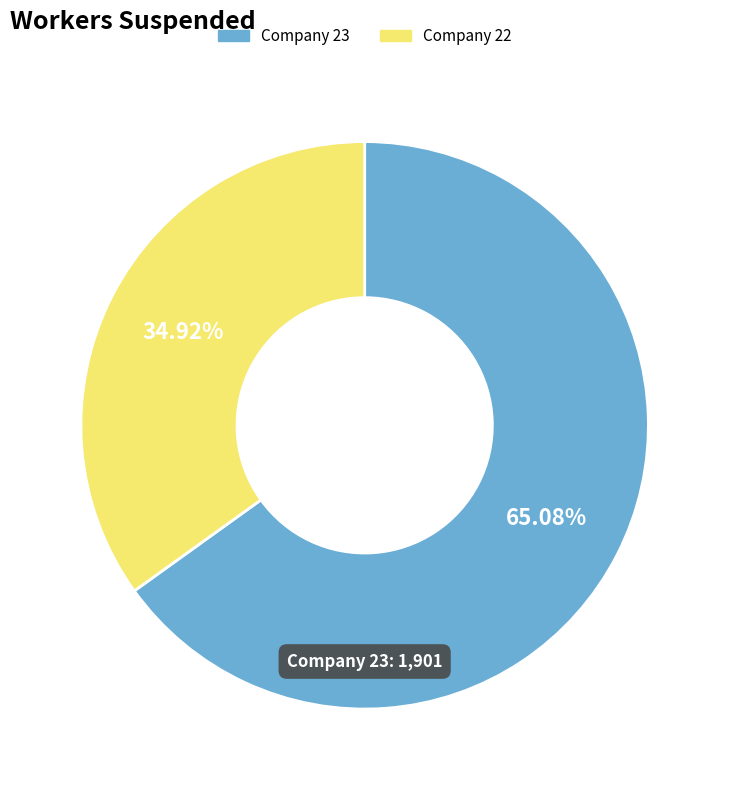

Is there any slice that represents more than half of the pie?

Yes